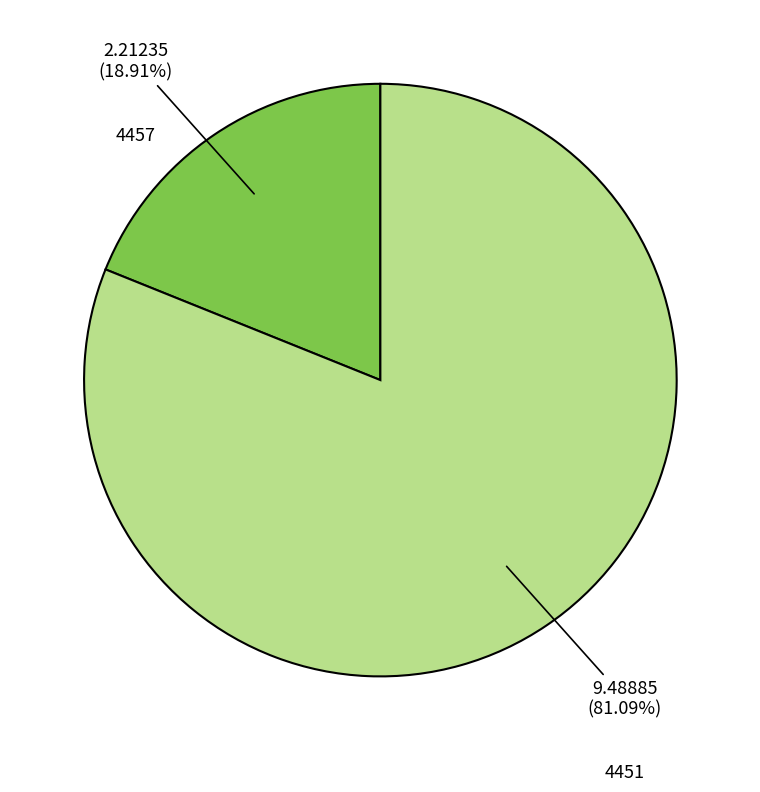

Count the number of slices in the pie.

2